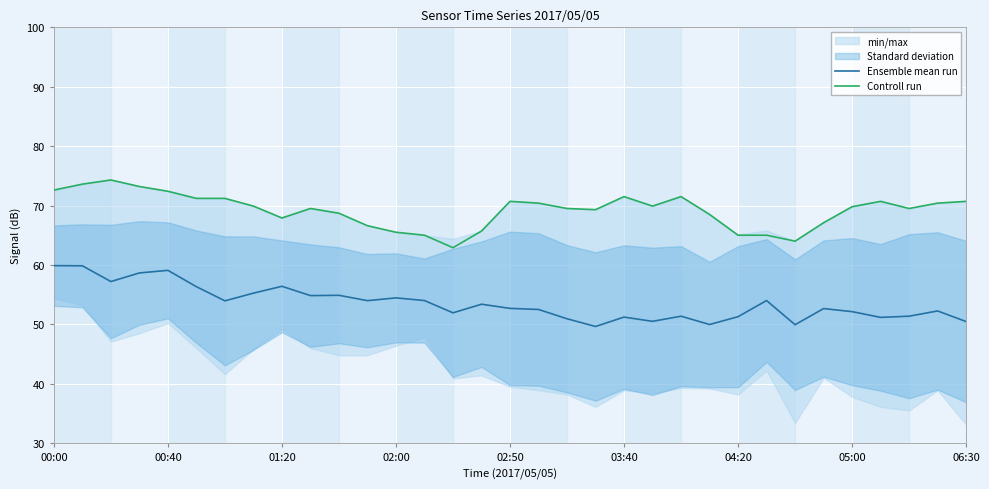

List the series in order of their overall mean, lowest first.

Ensemble mean run, Controll run